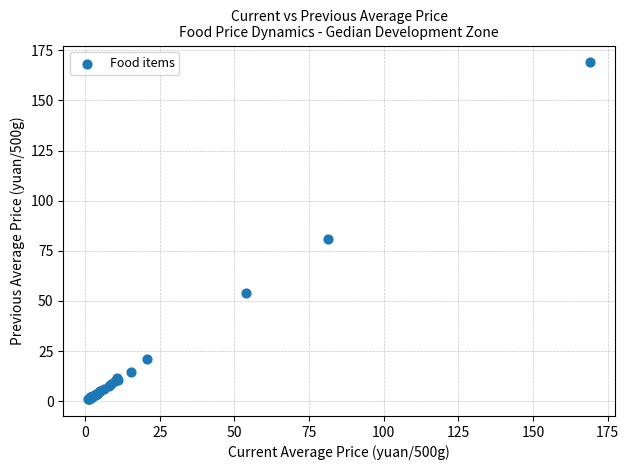

What Y value in the scatter plot is closest to 84?

80.7